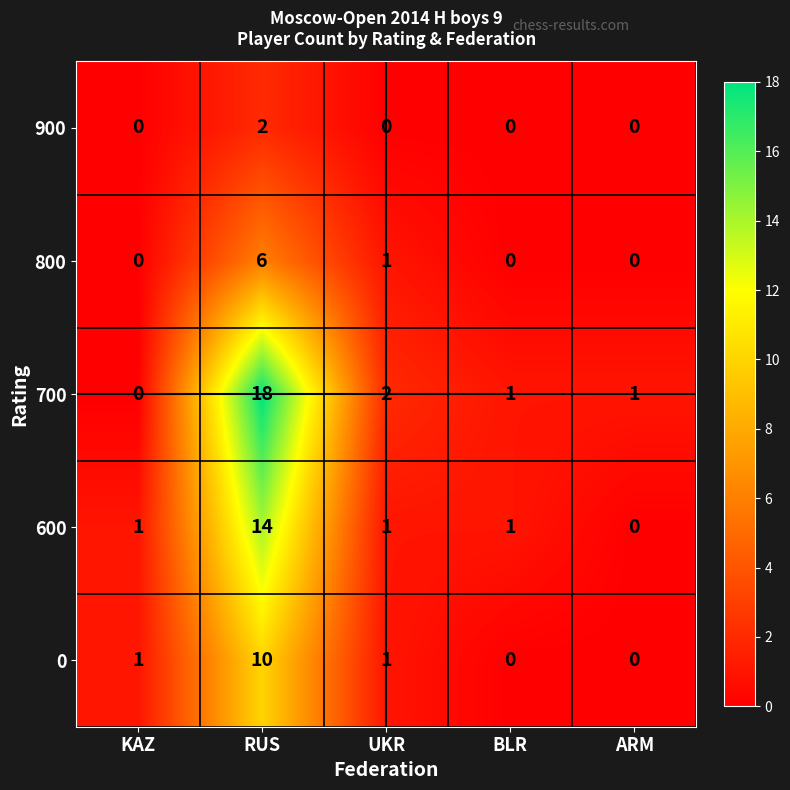

Which series has the largest range (max minus min)?

700